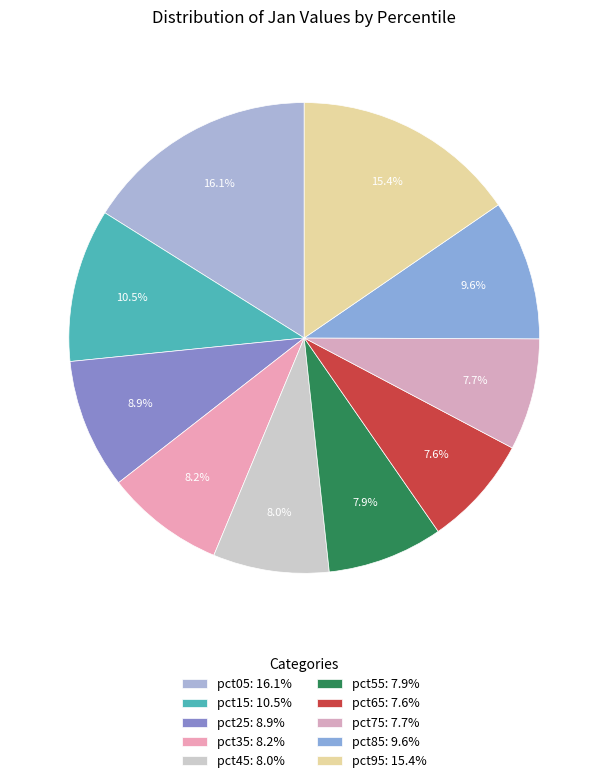

Do pct55 and pct35 together represent more than half of the pie?

No